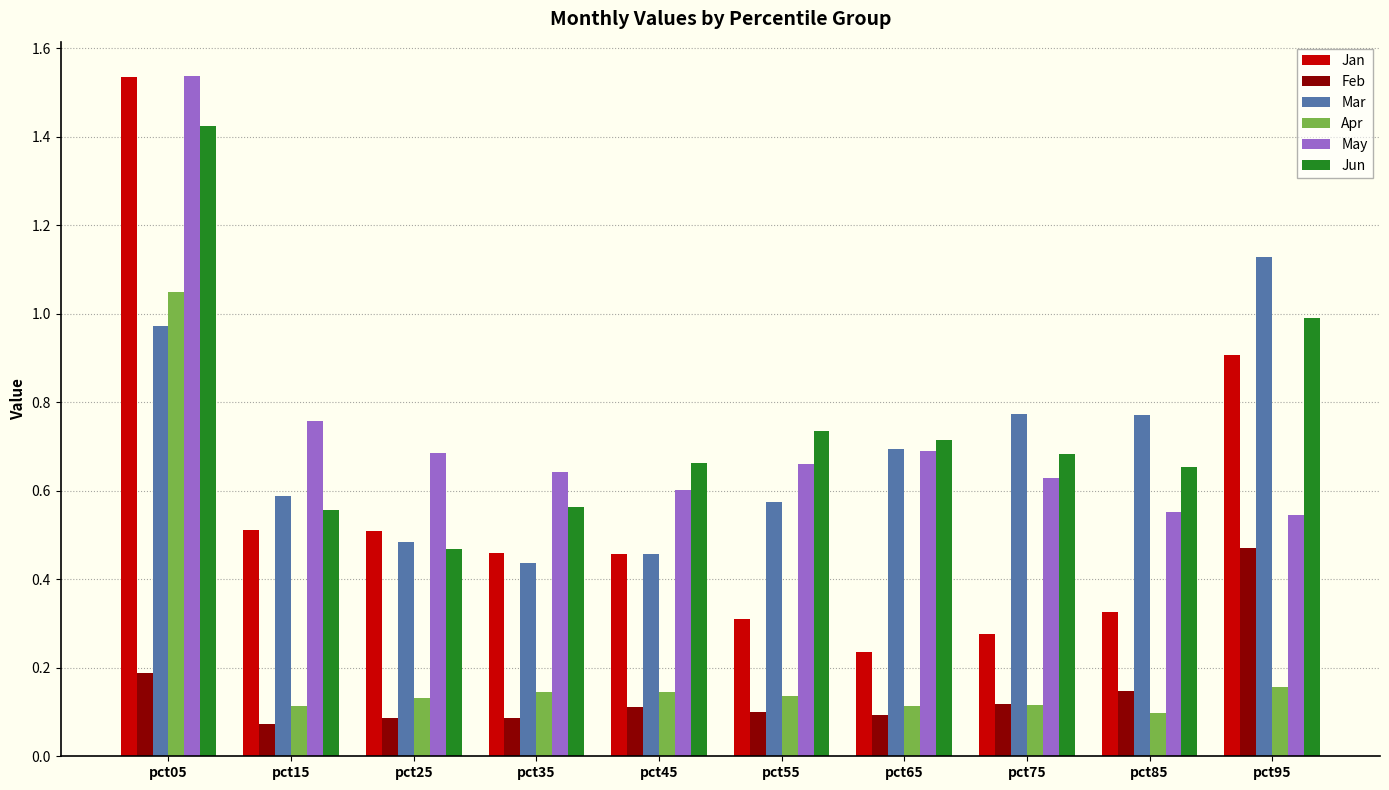

At which category does the chart reach its peak across all series?

pct05